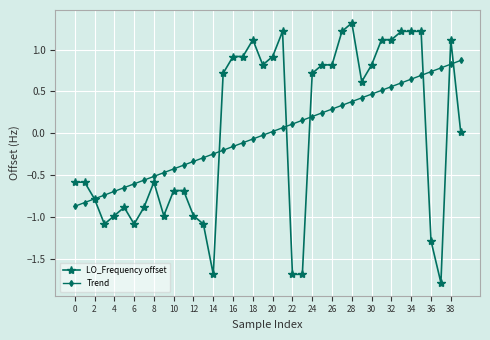

True or false: LO_Frequency offset has more than 1 interior local peaks.

True